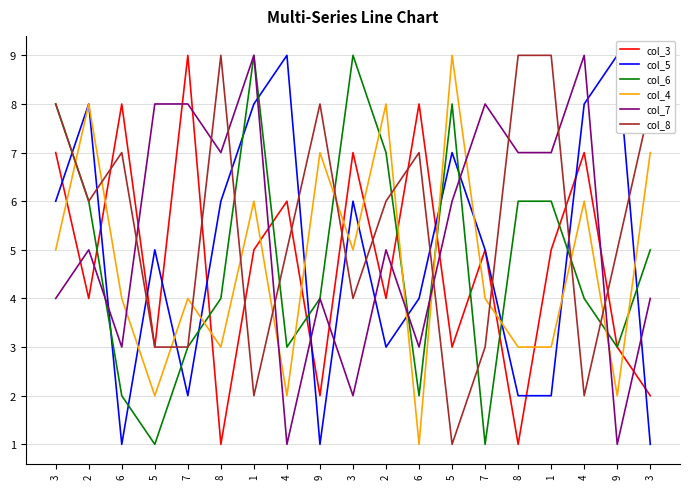

How many interior local valleys does the col_6 series have?

5